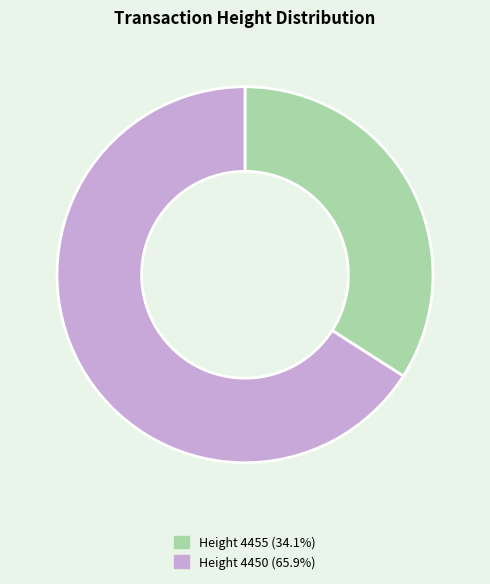

How many slices are in this pie chart?

2